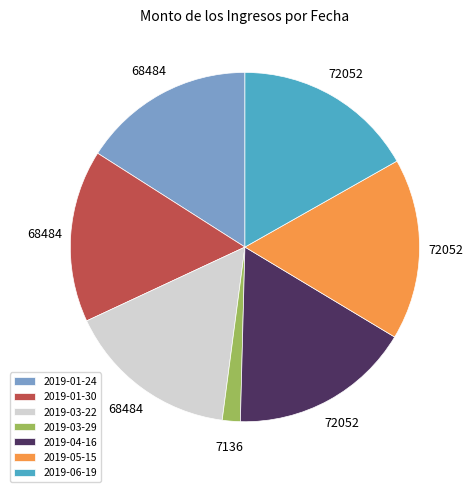

True or false: 2019-05-15 accounts for 17% of the total.

True